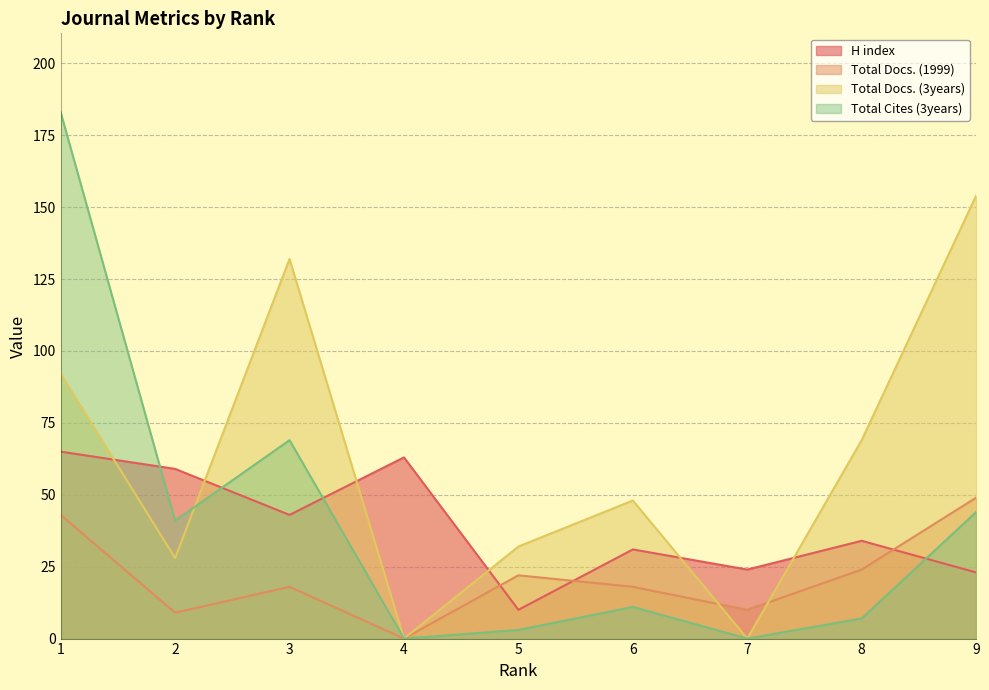

True or false: H index has more than 1 interior local peaks.

True